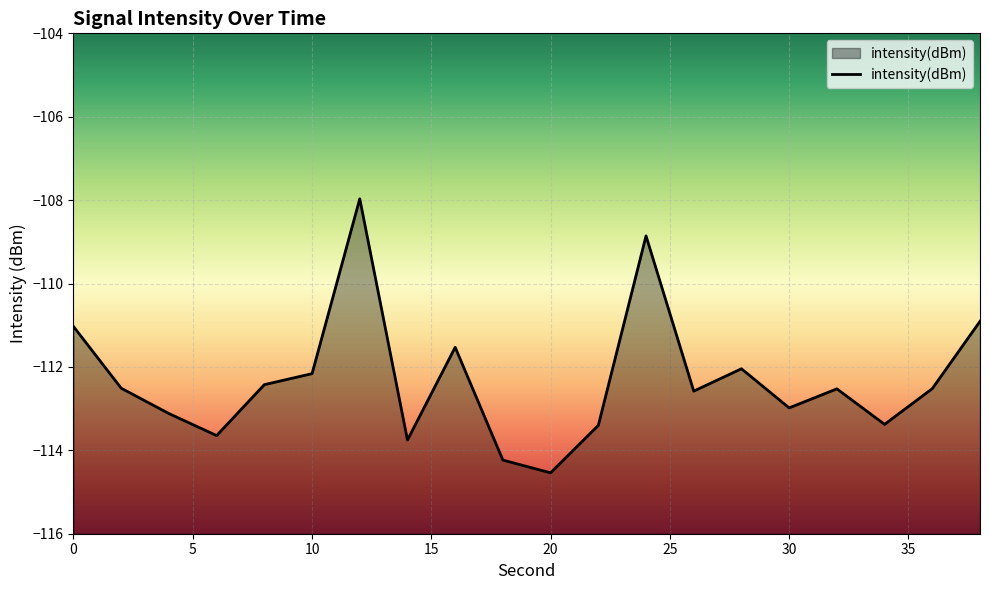

How many distinct data groups are displayed?

1